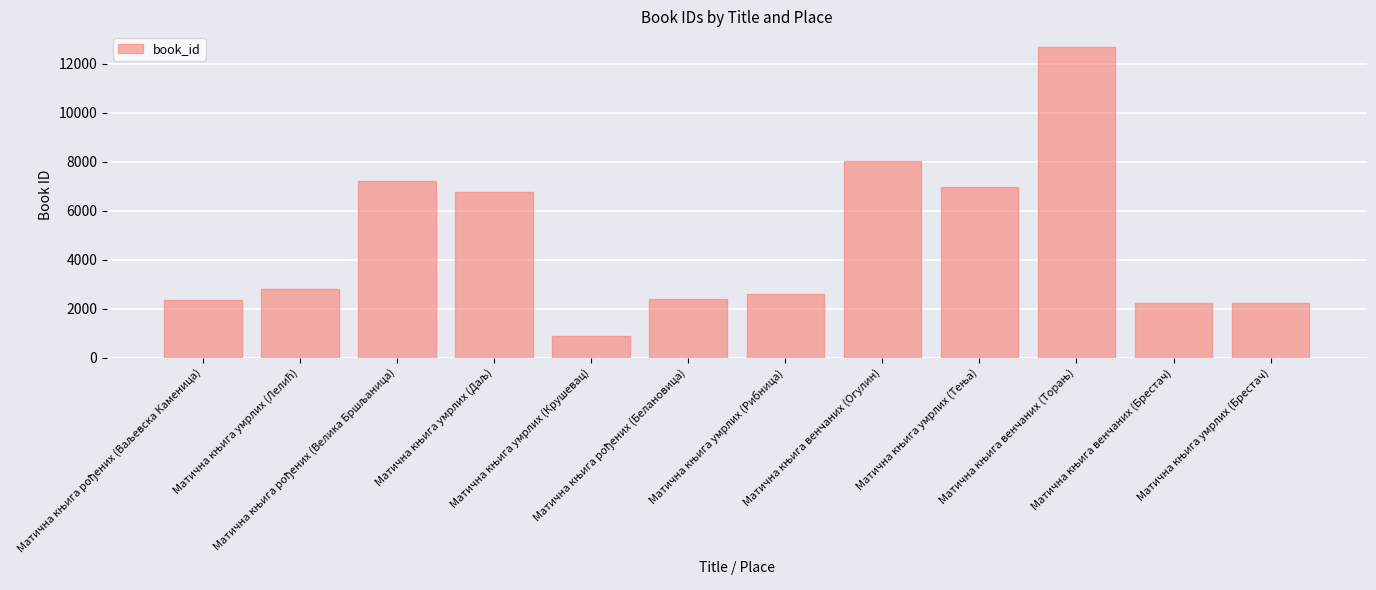

How many bars are there in total?

12